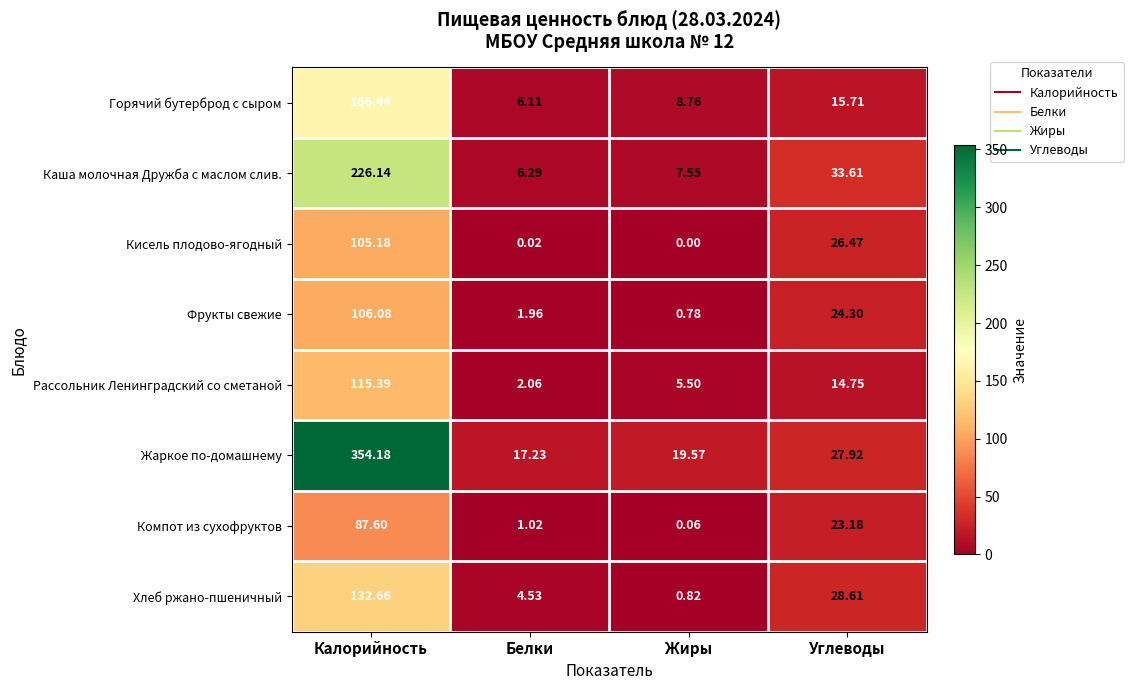

Which category has the highest value across all series?

Калорийность